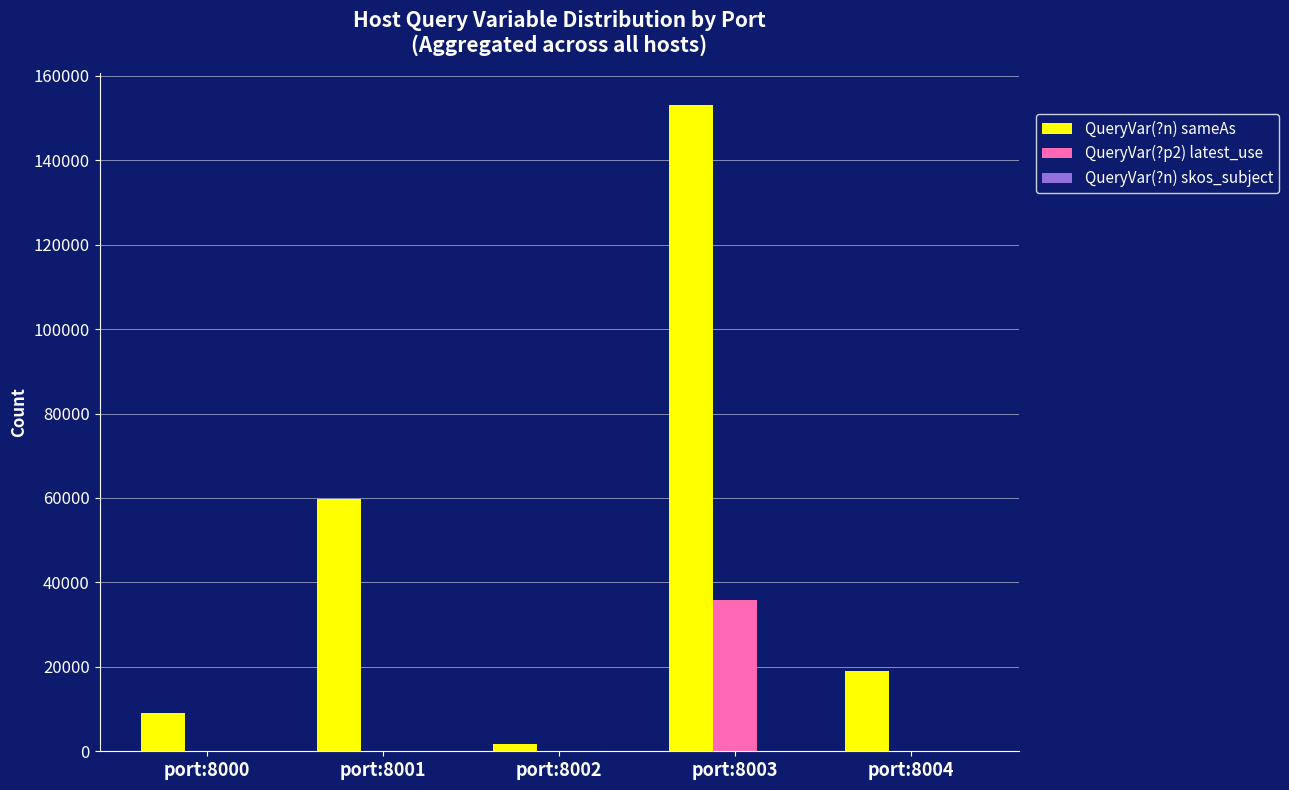

At which category is the sum across all series the highest?

port:8003